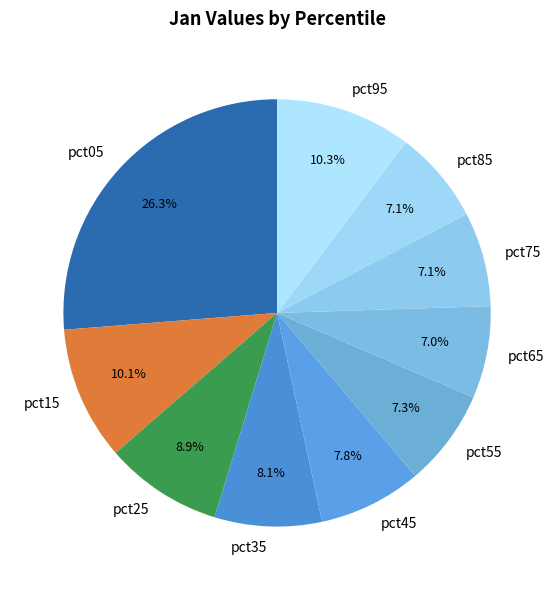

What is the largest slice in the pie chart?

pct05